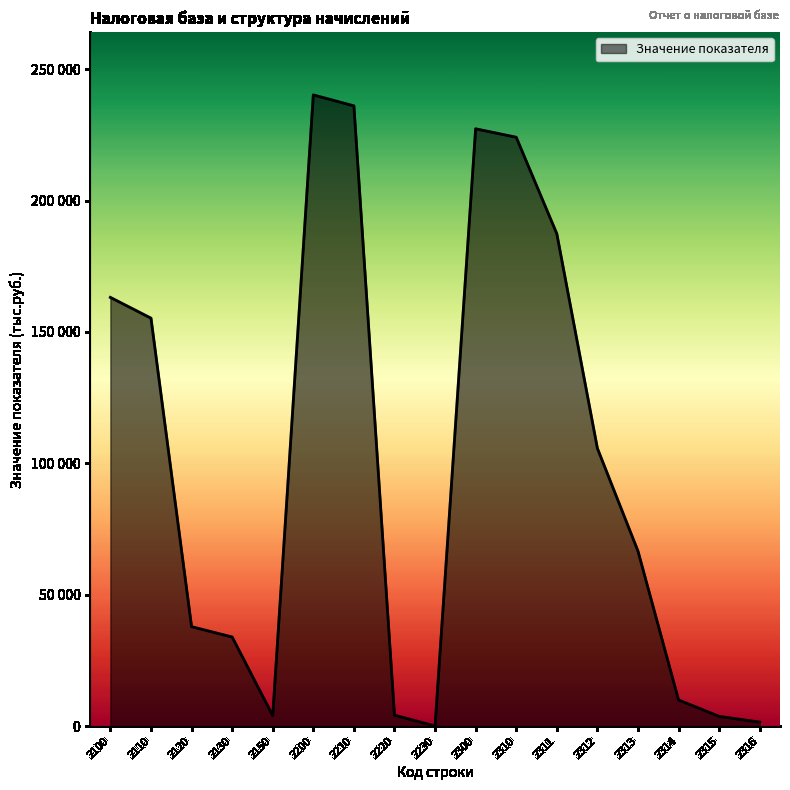

Is this an area chart (filled region under the line)?

Yes